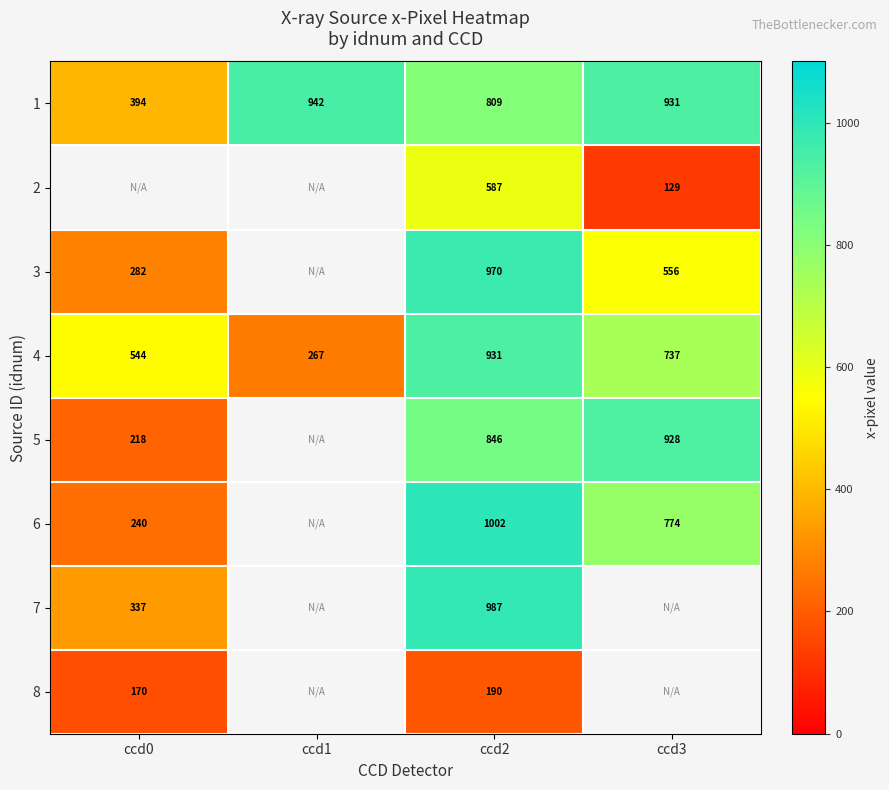

Rank the series at ccd2 from lowest to highest value.

8, 2, 1, 5, 4, 3, 7, 6